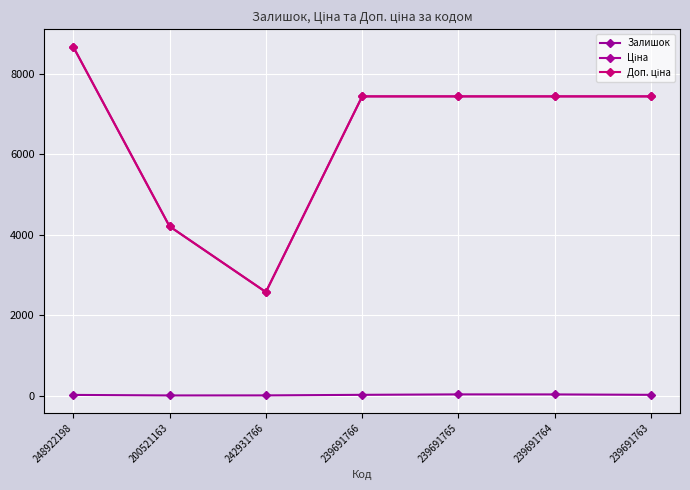

How many lines are shown in the chart?

3